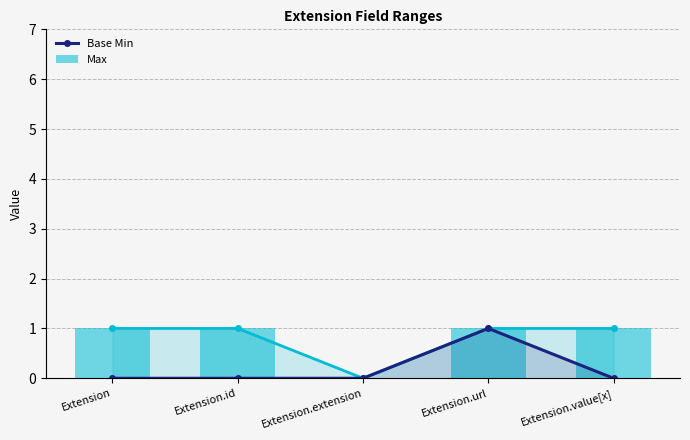

Are the bars horizontal?

No